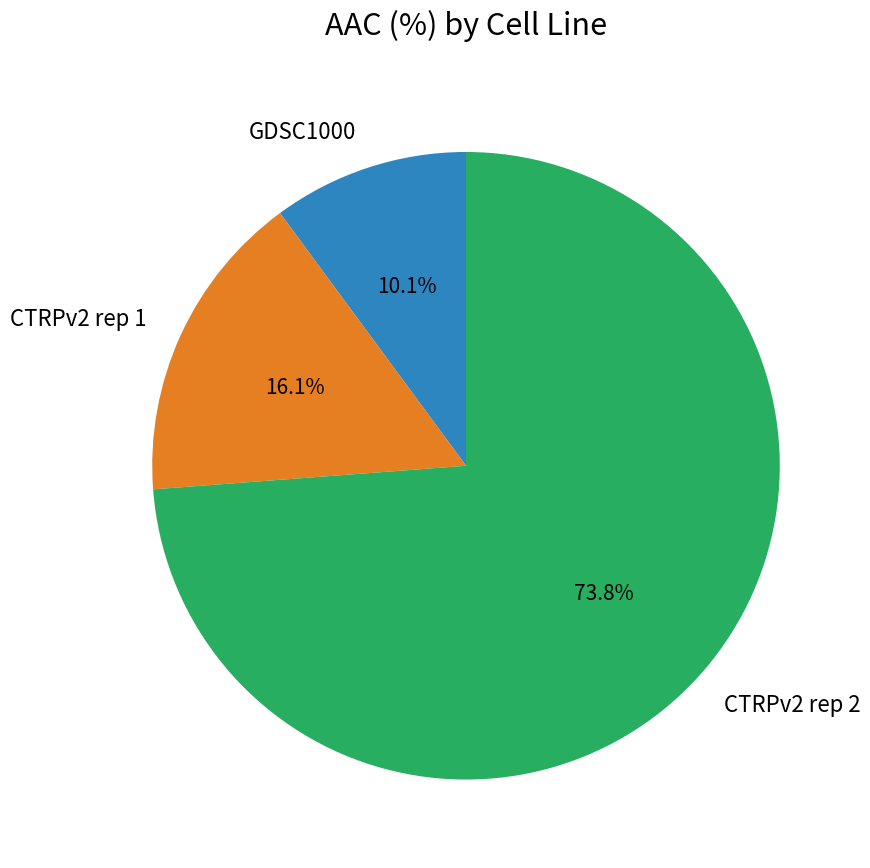

Combined, do GDSC1000 and CTRPv2 rep 2 account for over 50%?

Yes